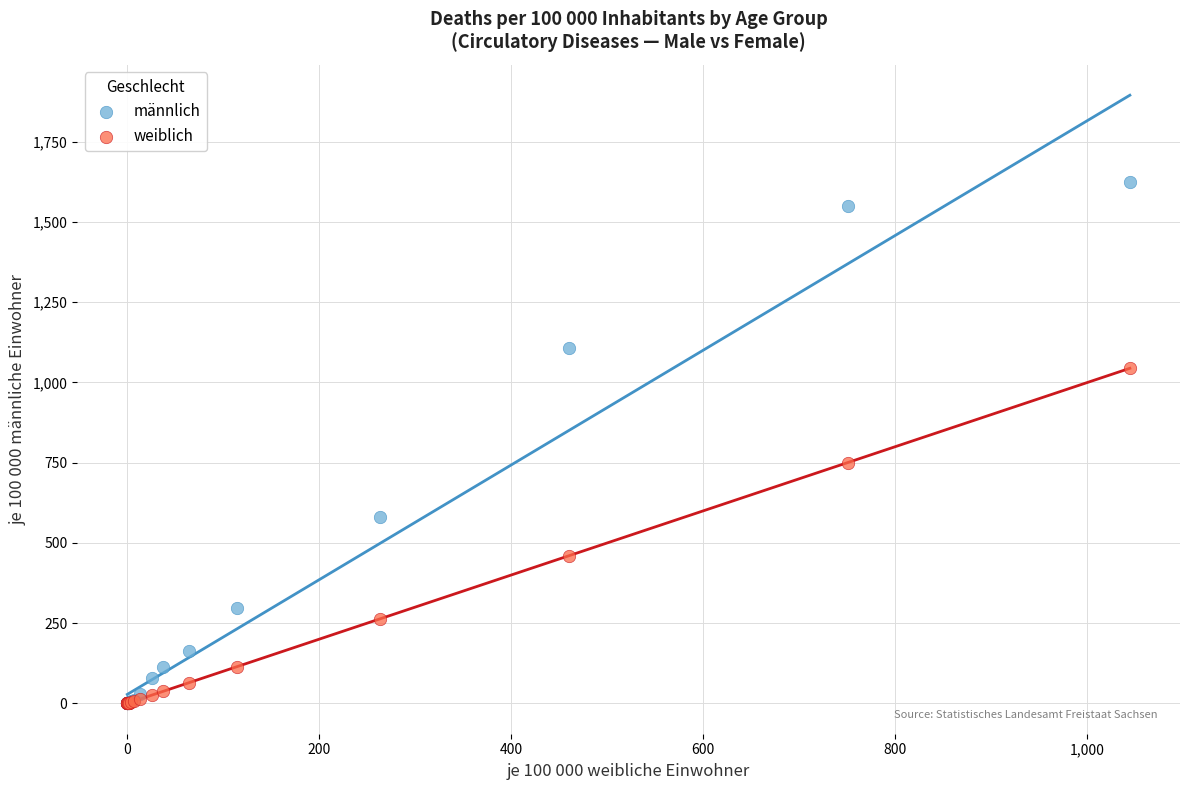

In the männlich series, what Y value is closest to 811?

581.9